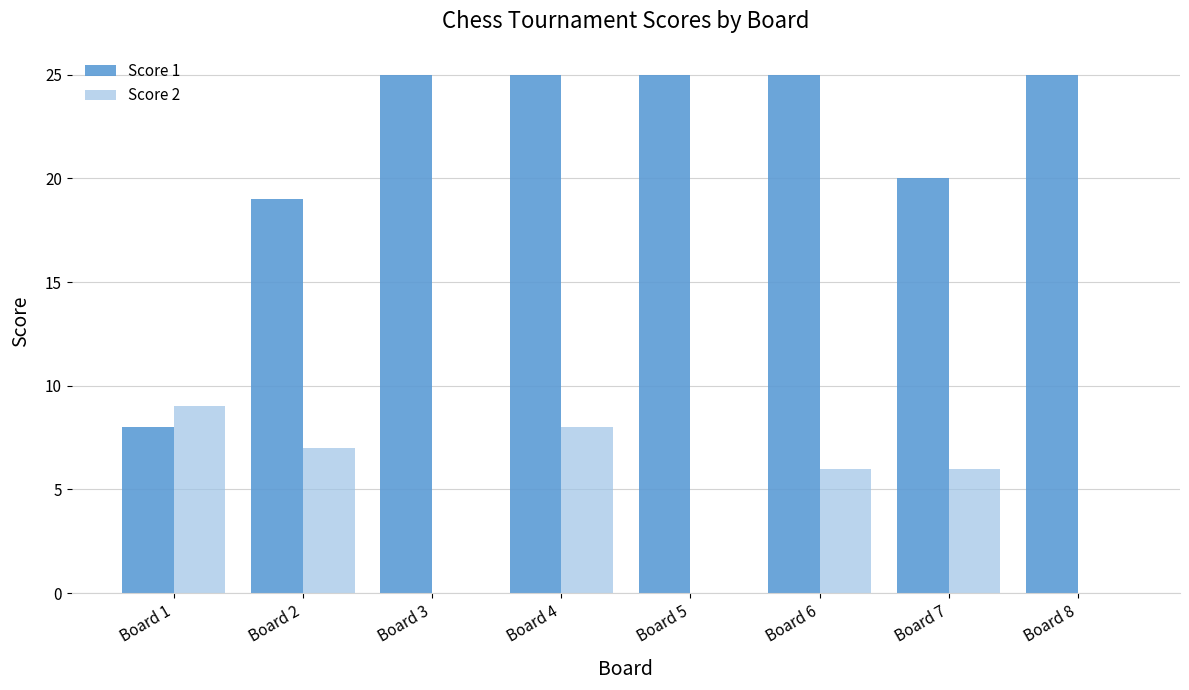

What is the sum of the Score 2 values at Board 3 and Board 1?

9